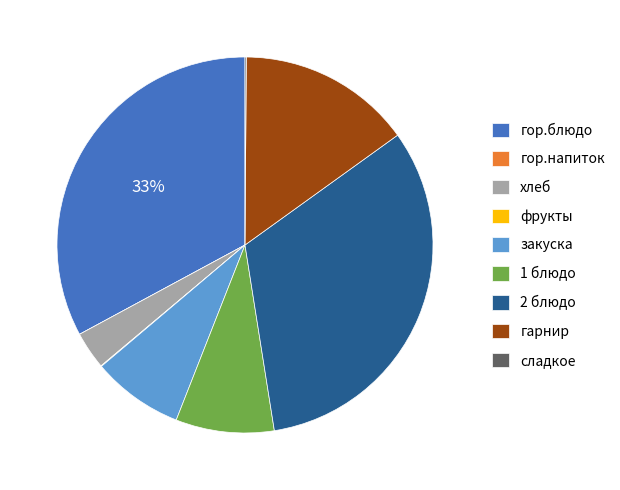

To the nearest percent, what percentage of the pie is 2 блюдо?

32%